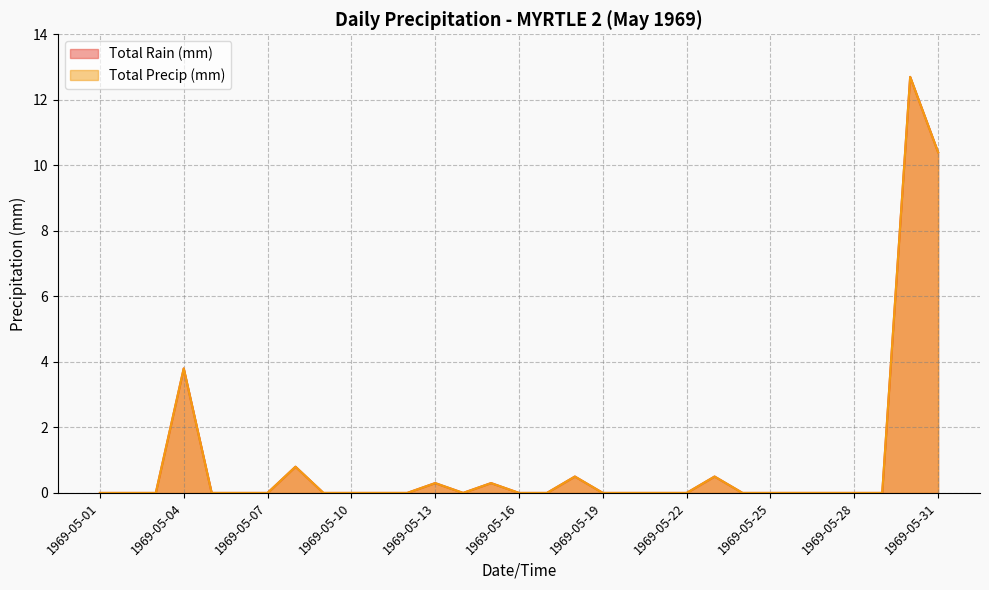

What is the sum of all Total Precip (mm) values?

29.3